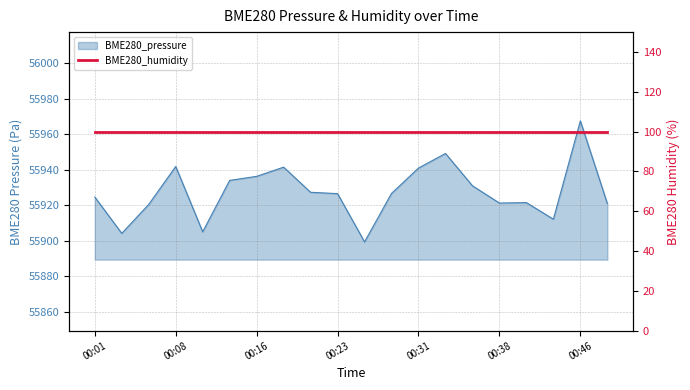

Rank the categories by value from highest to lowest.

00:46, 00:33, 00:08, 00:18, 00:31, 00:16, 00:13, 00:36, 00:21, 00:28, 00:23, 00:01, 00:41, 00:38, 00:48, 00:06, 00:43, 00:11, 00:03, 00:26